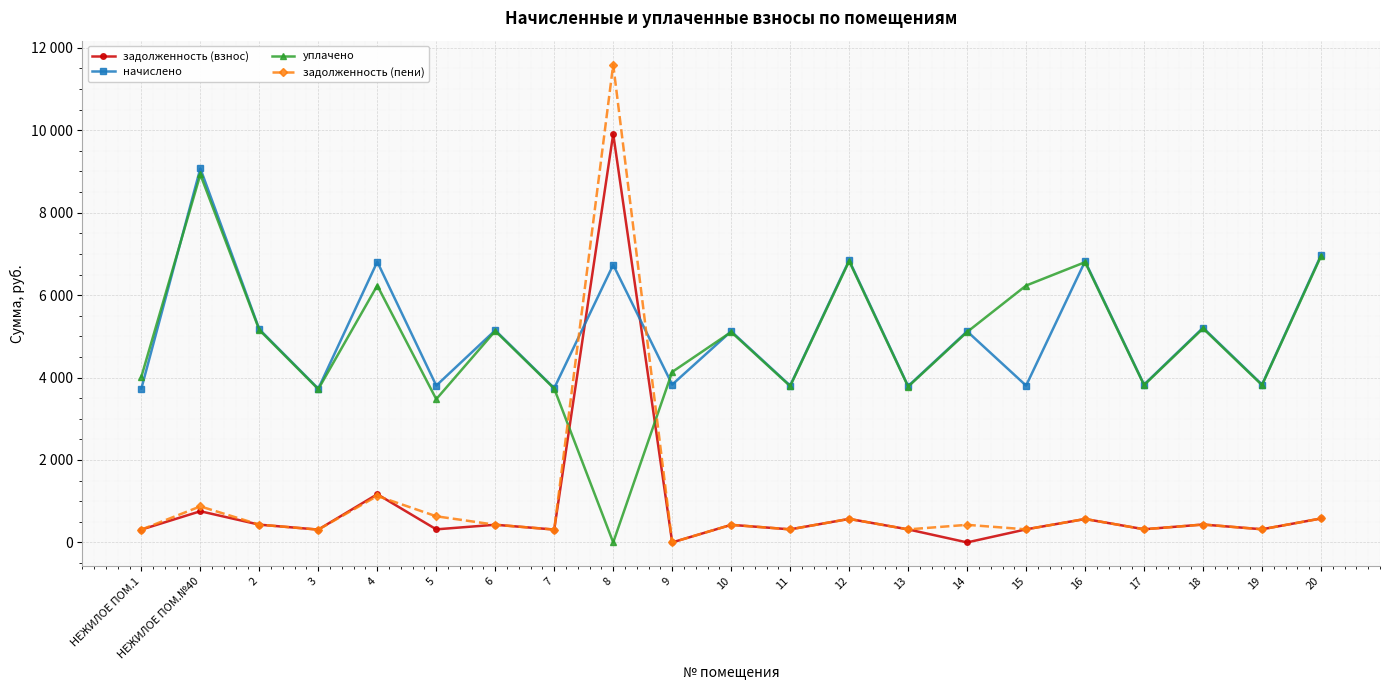

What are all the series names shown in the legend?

задолженность (взнос), начислено, уплачено, задолженность (пени)